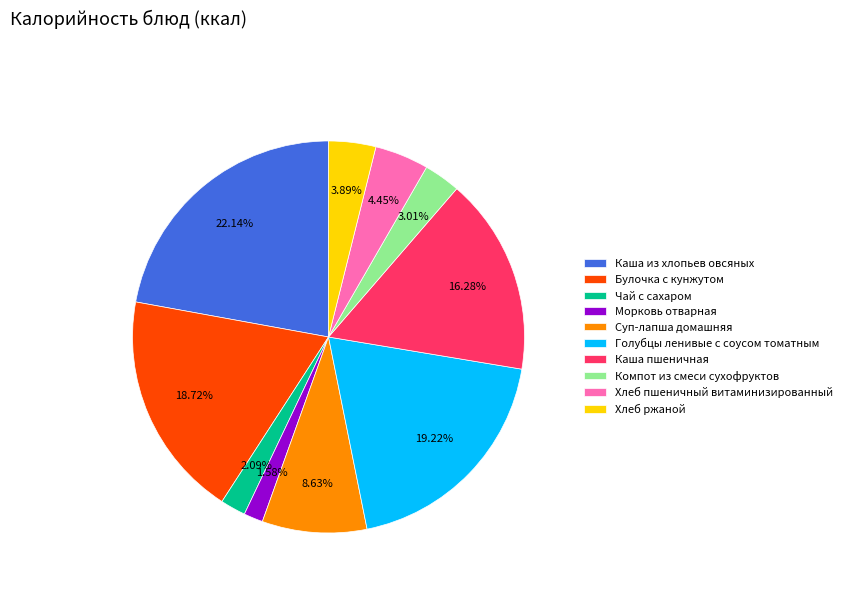

Which category has the biggest portion of the pie?

Каша из хлопьев овсяных